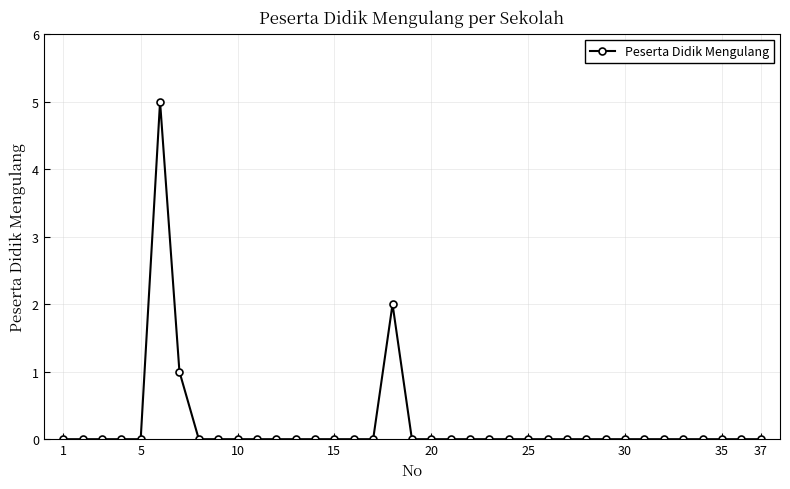

True or false: the data has more than 1 interior local peaks.

True